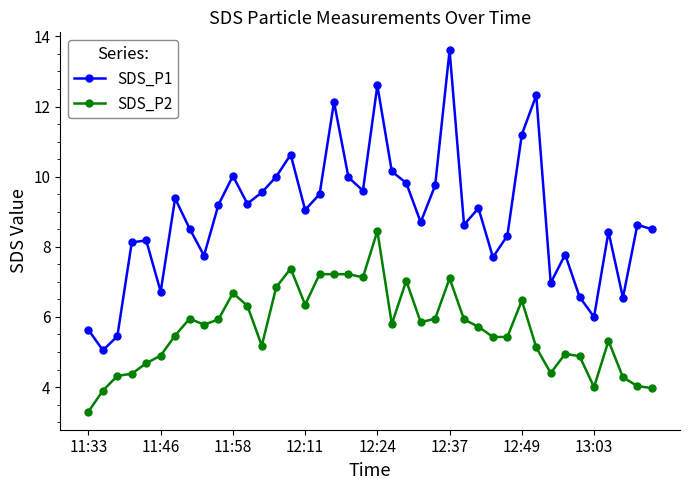

How many values in the SDS_P1 series are below 9?

20